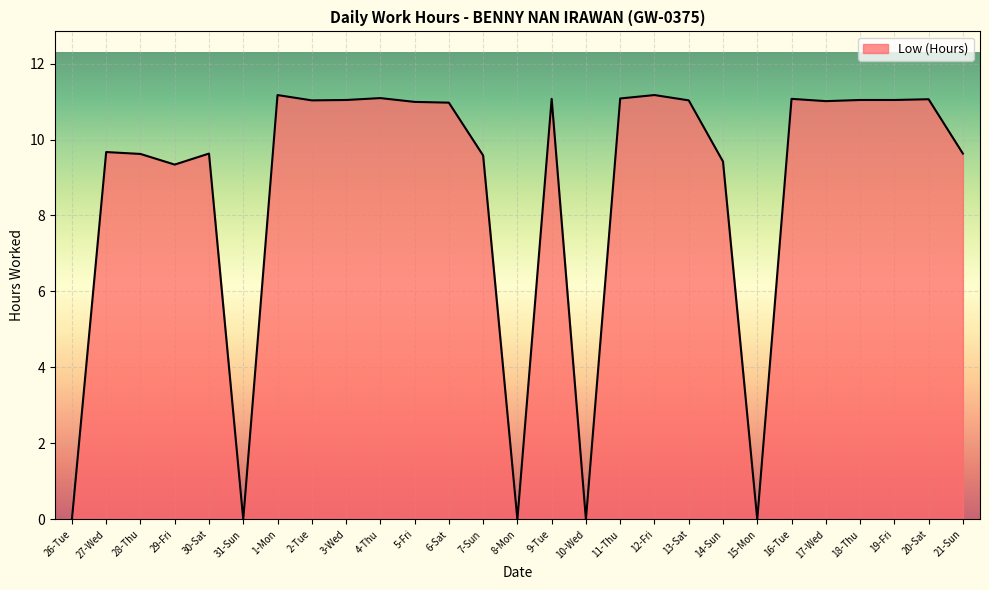

What position from the left is 26-Tue?

1